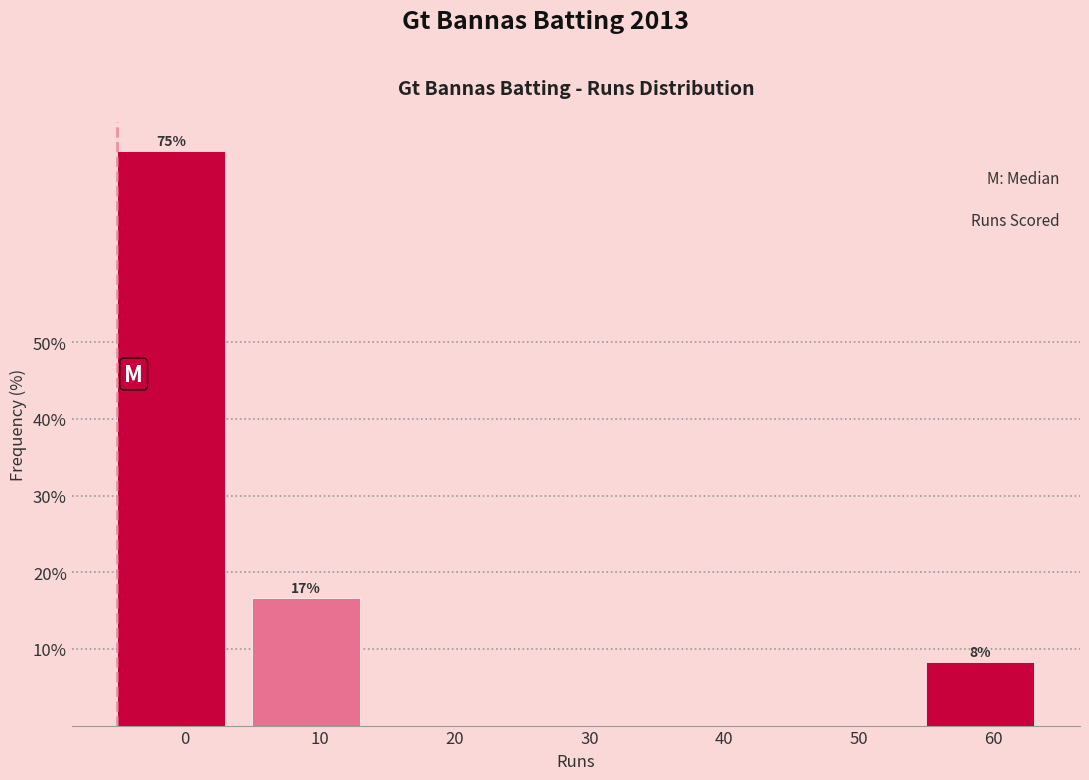

Reading left to right, extract all data points from this chart.

0=75.0	10=16.7	20=0.0	30=0.0	40=0.0	50=0.0	60=8.3